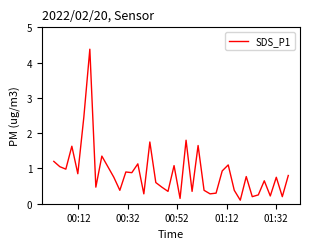

What is the difference between the maximum and minimum values?

4.3